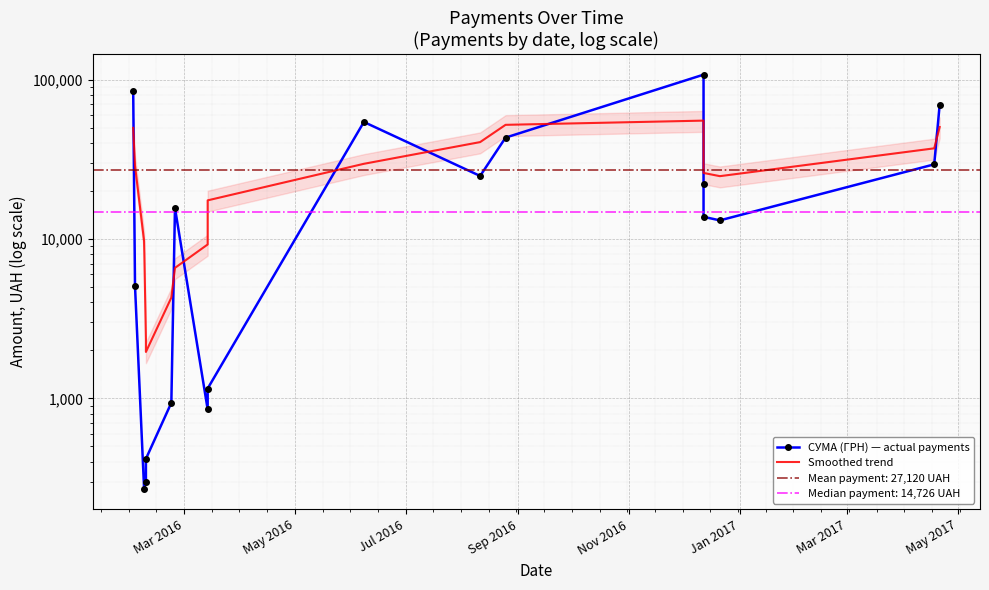

Reading right to left, what are all the values shown in this chart?

СУМА (ГРН) — actual payments: 69829.0	29440.0	13100.0	13788.0	22122.9	107657.1	43325.5	24897.0	54324.4	1152.5	852.6	15664.3	937.8	417.0	300.0	271.4	5060.1	85026.0
Smoothed trend: 50508.5	37113.0	24821.4	26003.0	41520.4	55401.6	52120.3	40612.0	29674.1	17494.9	9247.2	6591.3	4288.6	1955.4	2340.2	9714.9	28876.7	49882.1